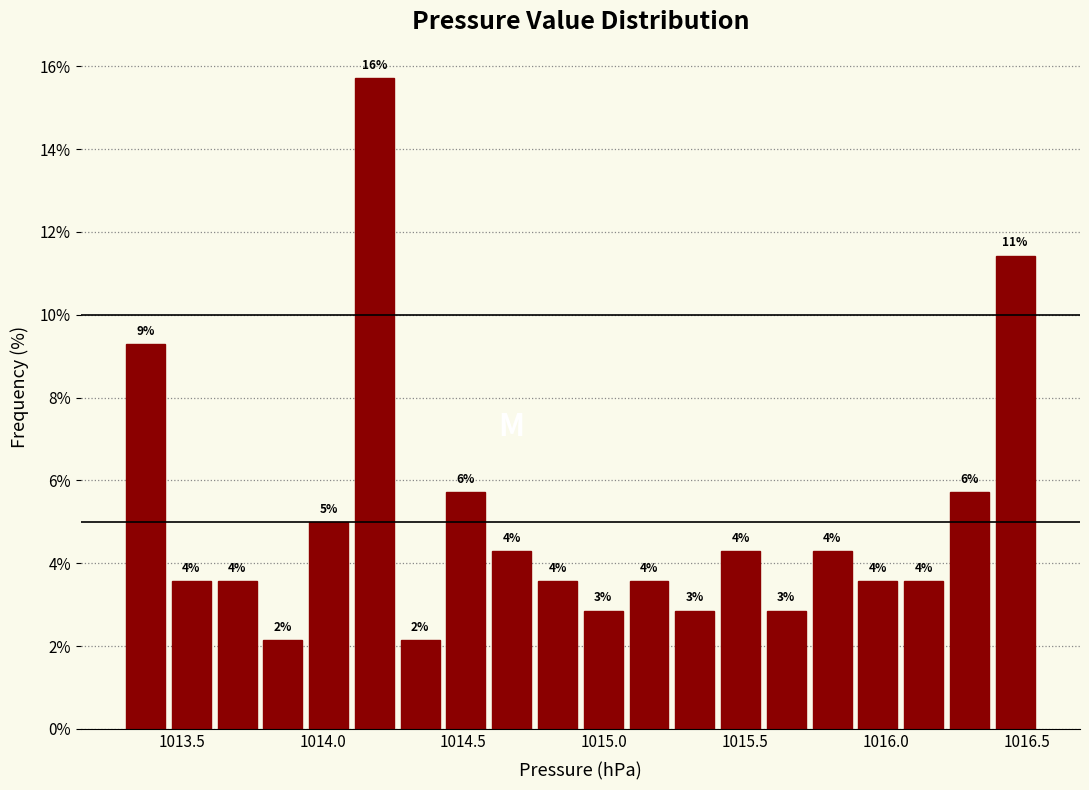

Around what value on the x-axis is the tallest bar? Give the approximate position of its centre, as read against the axis.

1014.20